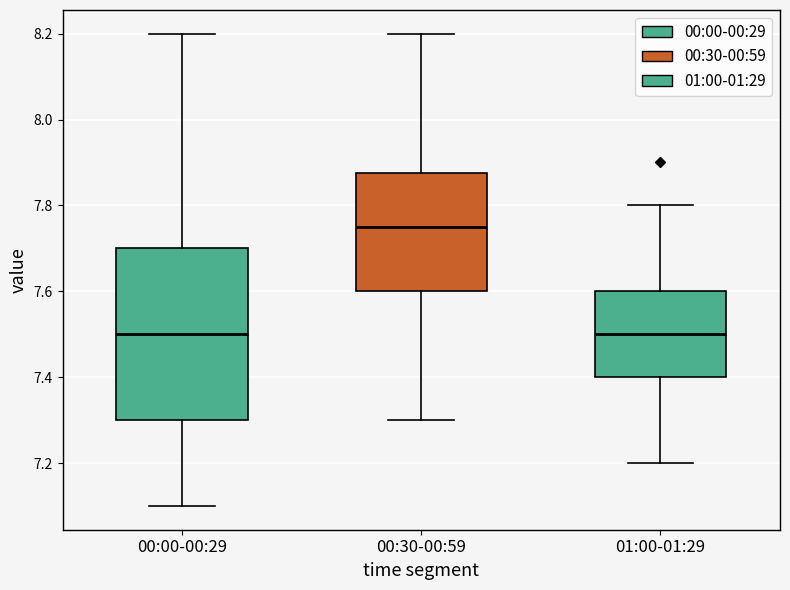

Which box's median line is the highest?

00:30-00:59